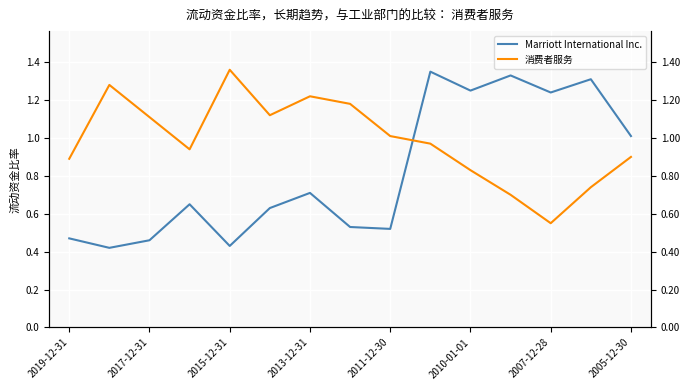

Rank the series by their maximum value, from lowest to highest.

Marriott International Inc., 消费者服务